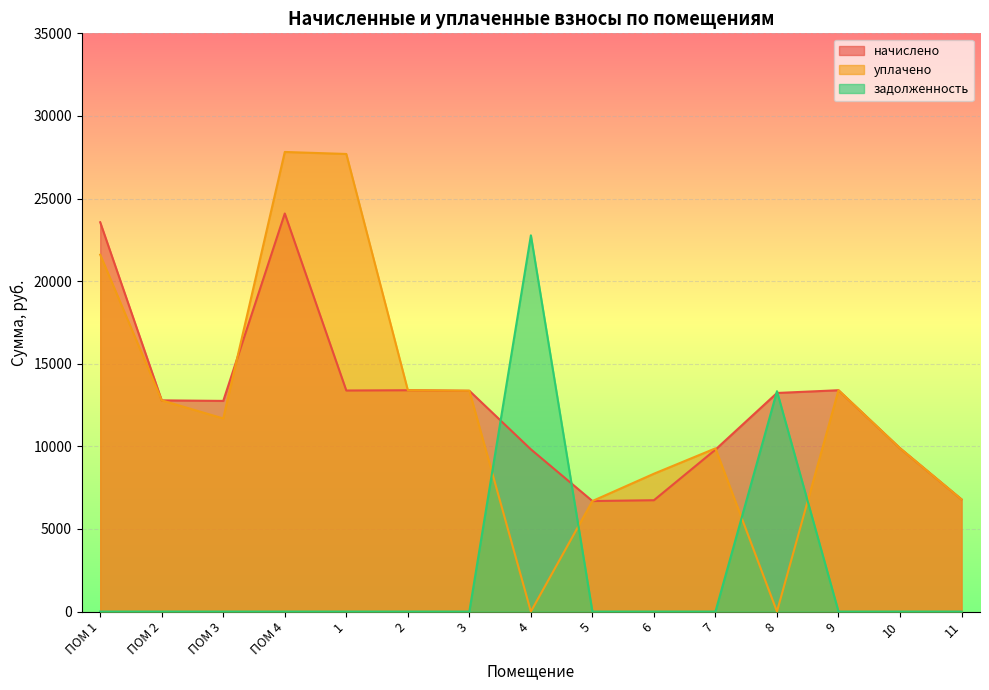

What position from the left is 6?

10